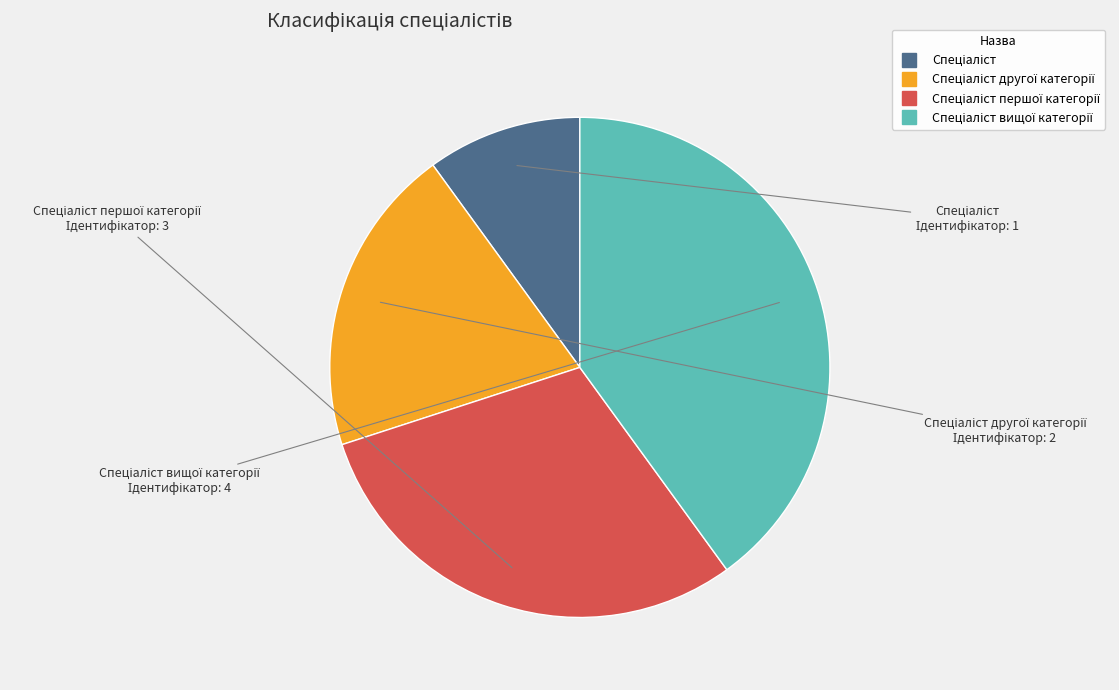

Is there any slice that represents more than half of the pie?

No